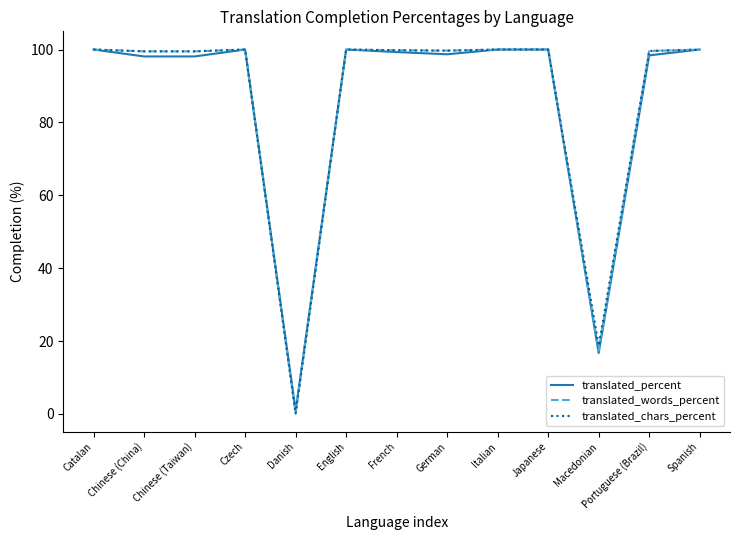

Which series has the largest range (max minus min)?

translated_chars_percent